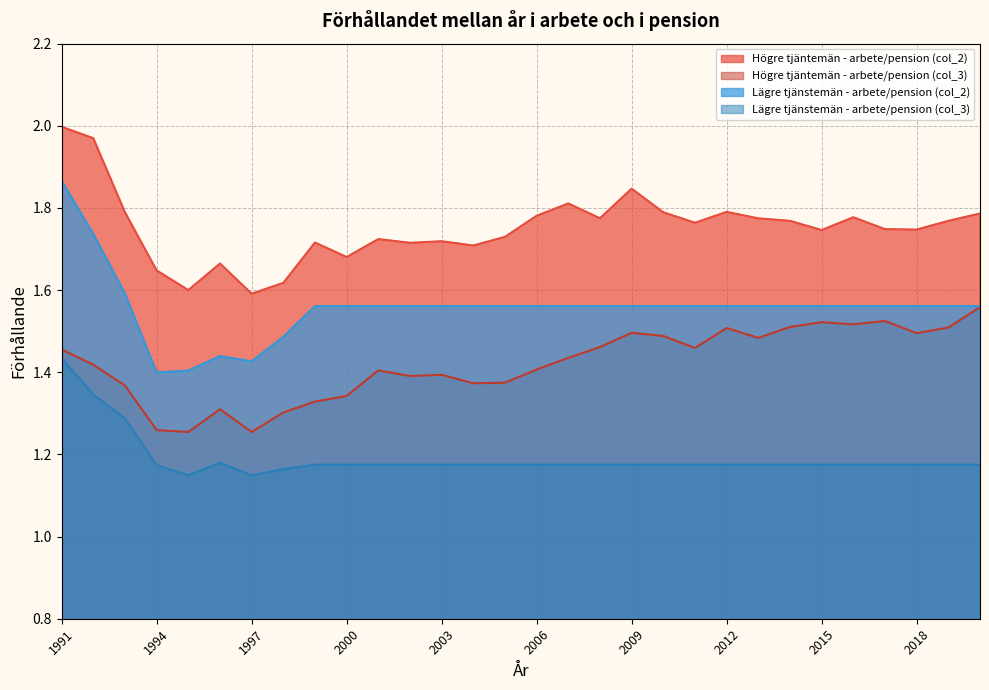

True or false: Lägre tjänstemän - arbete/pension (col_3) and Lägre tjänstemän - arbete/pension (col_2) intersect in this chart.

False